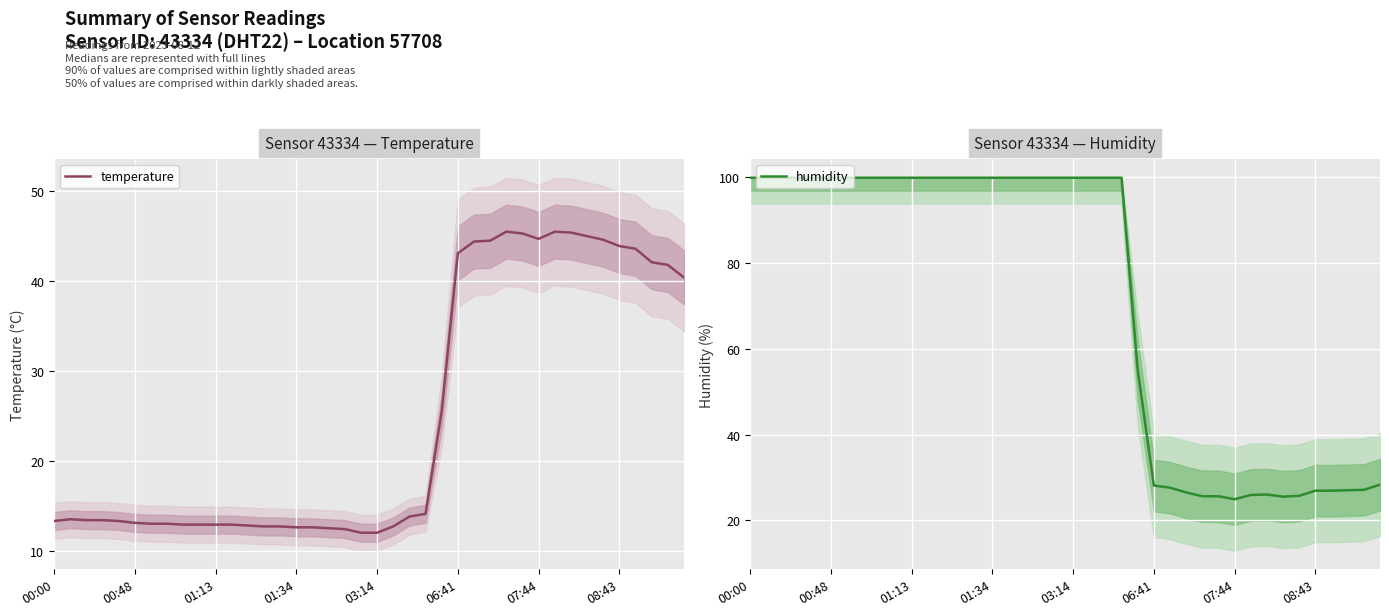

True or false: temperature has a value of 13.3 at 00:00.

True